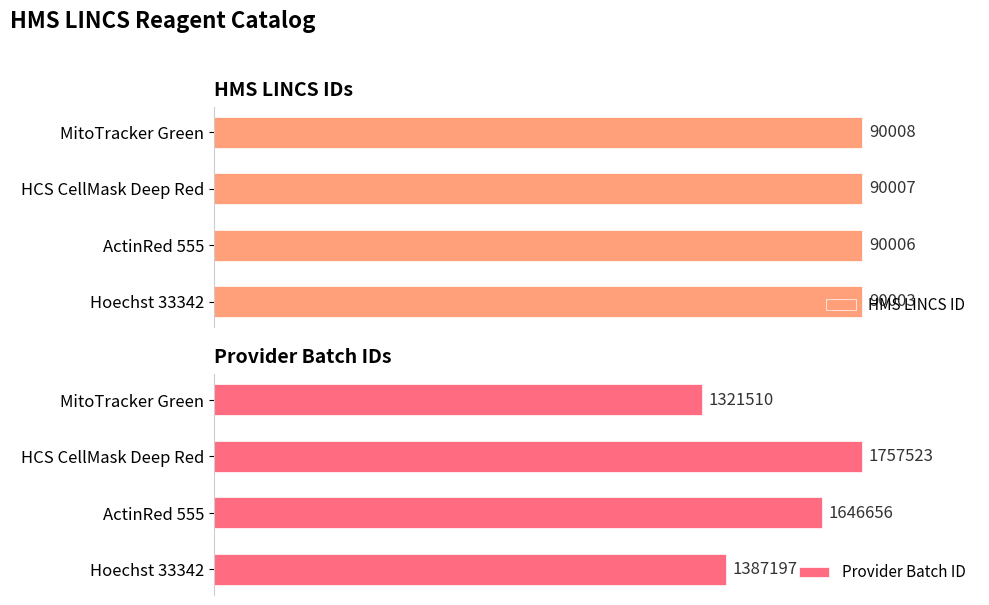

At which label does HMS LINCS ID reach its minimum?

Hoechst 33342